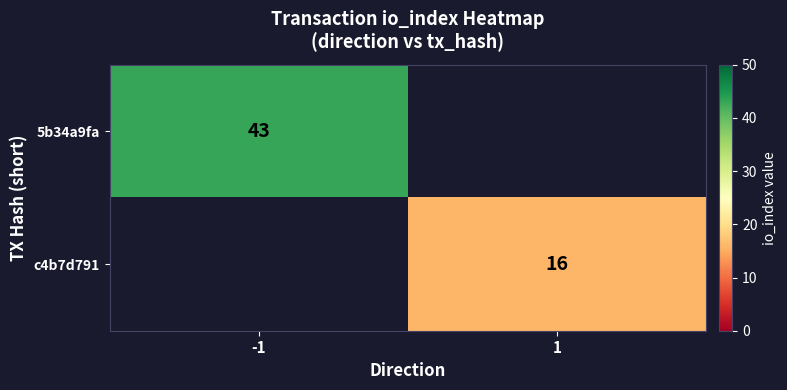

Is it true that c4b7d791 equals 16 at 1?

True